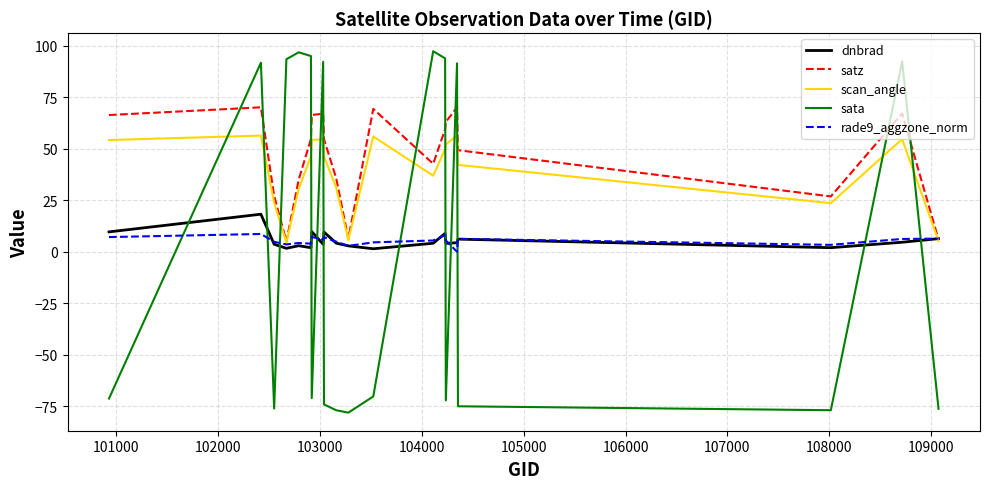

What is the greatest value displayed?

97.3